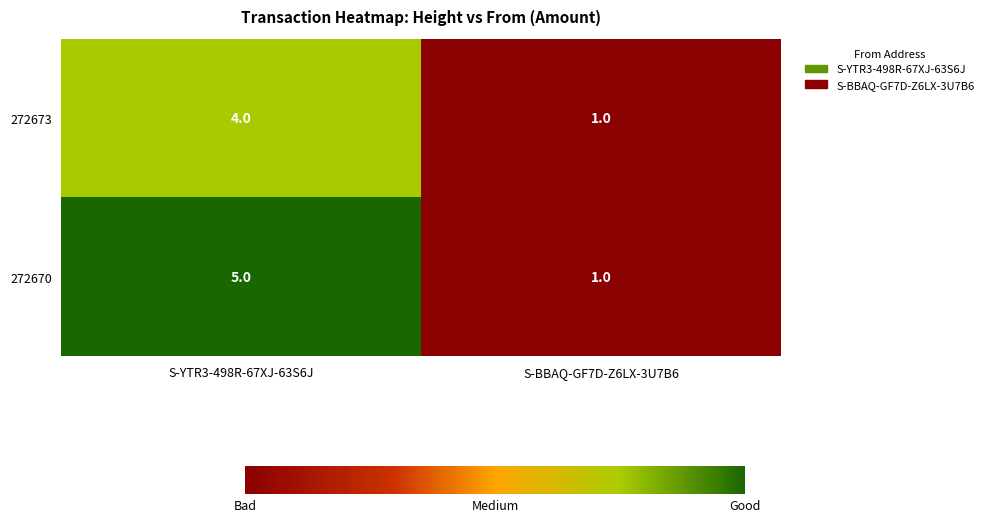

Reading left to right, what are all the values shown in this chart?

272673: S-YTR3-498R-67XJ-63S6J=4	S-BBAQ-GF7D-Z6LX-3U7B6=1
272670: S-YTR3-498R-67XJ-63S6J=5	S-BBAQ-GF7D-Z6LX-3U7B6=1